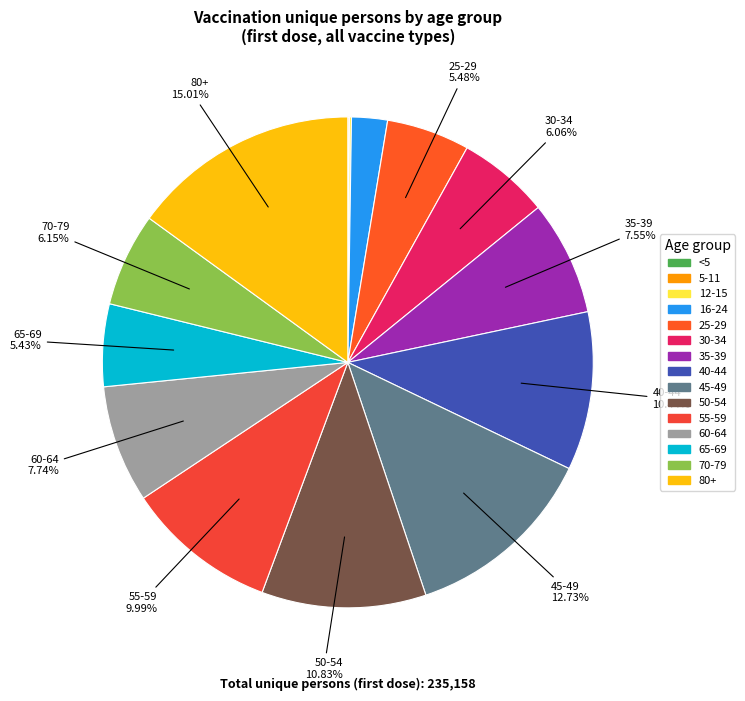

How many slices are in this pie chart?

15